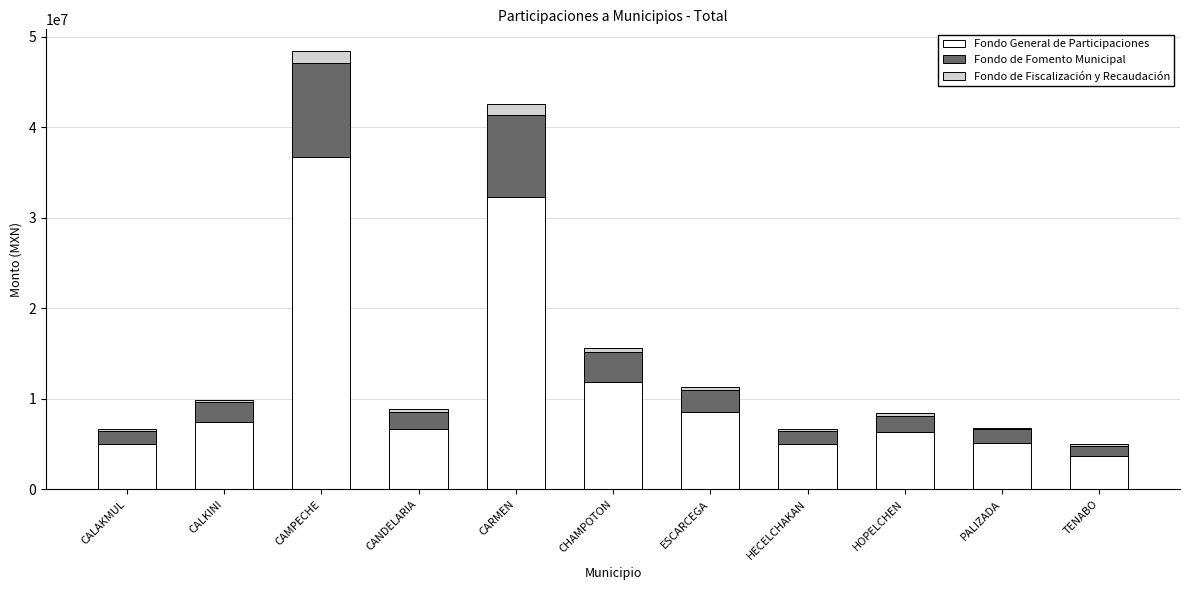

At which label does Fondo General de Participaciones reach its peak?

CAMPECHE